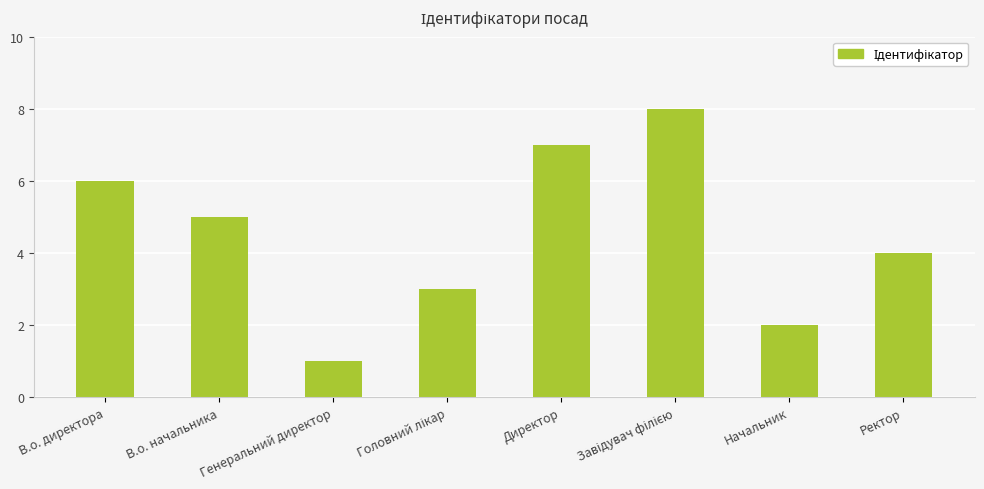

How many values are between 3 and 7?

5